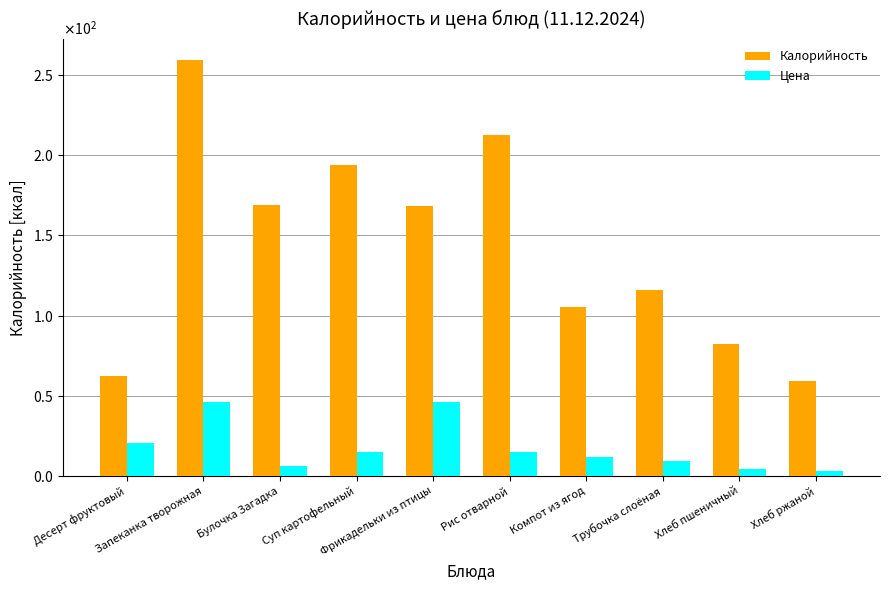

What are all the series names shown in the legend?

Калорийность, Цена